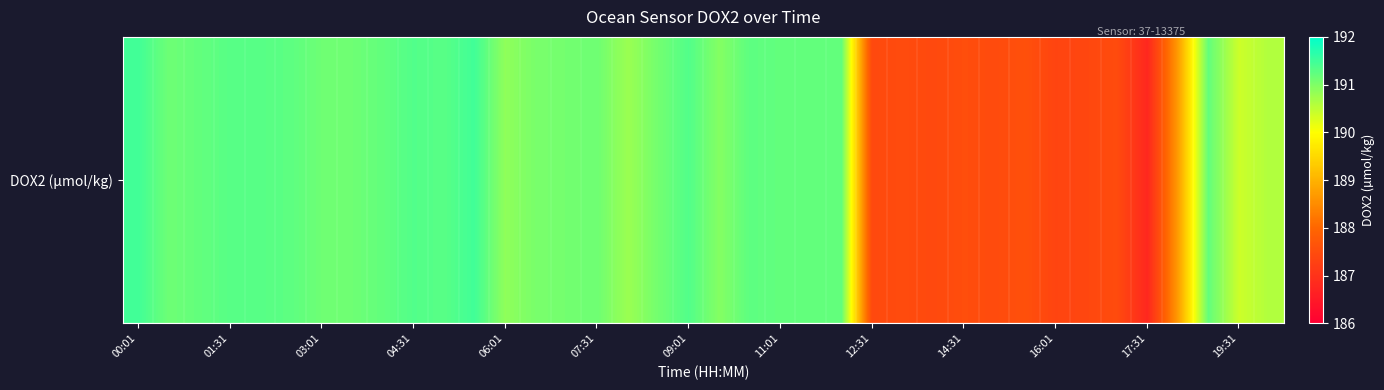

How many data points does each series have?

38